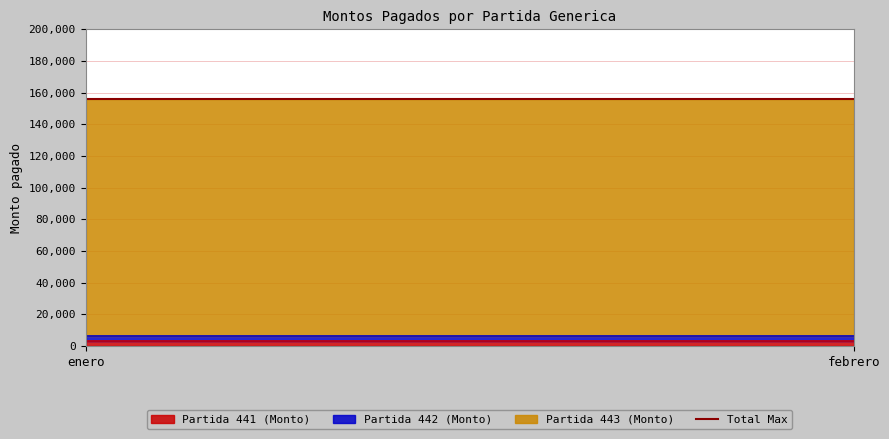

Which series has the largest range (max minus min)?

Partida 441 (Monto)